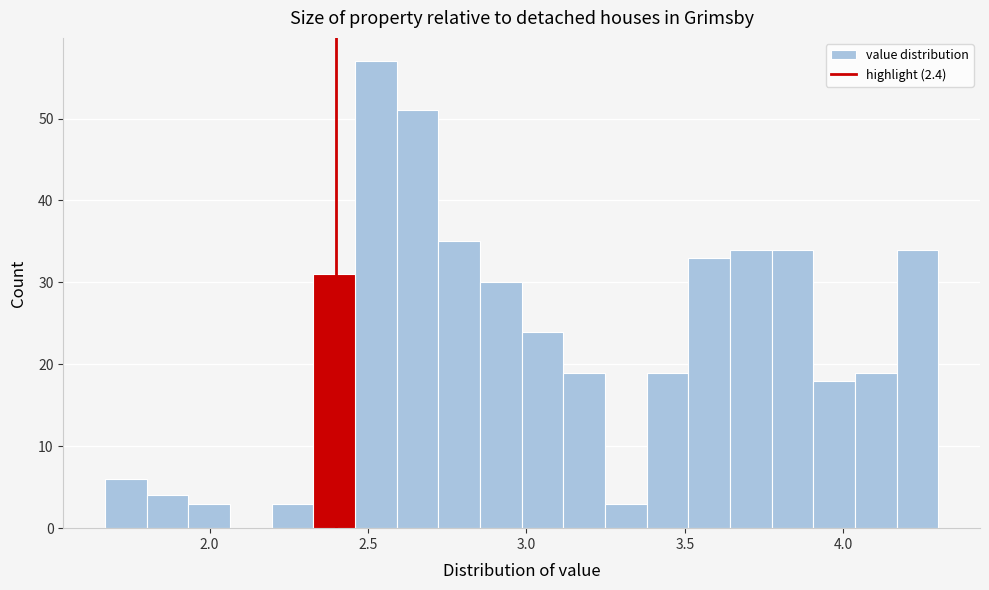

Read against the x-axis, roughly where is the centre of the tallest bar?

2.50